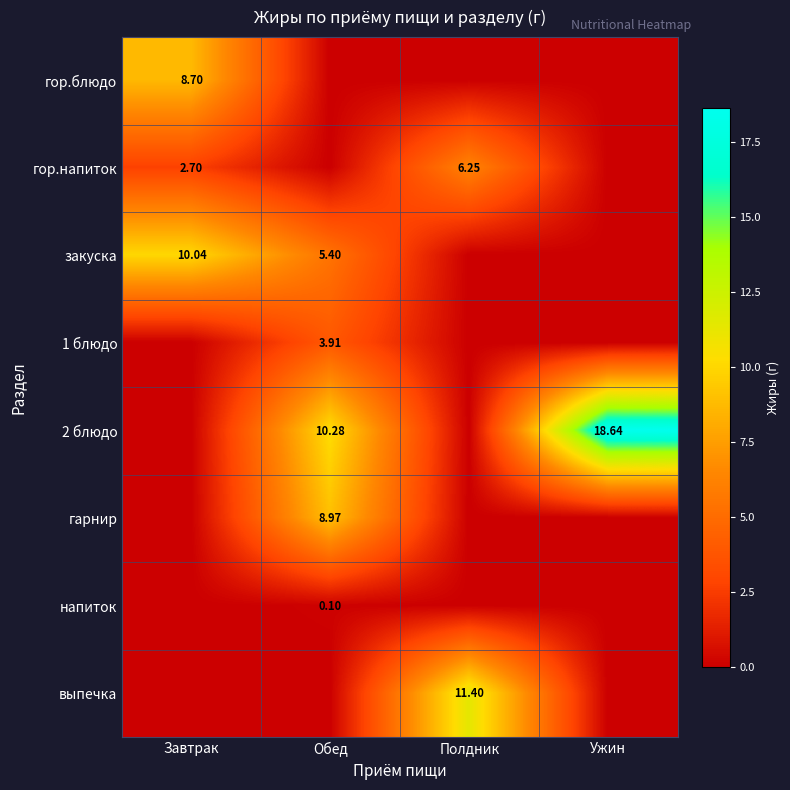

How many series are shown in this chart?

8